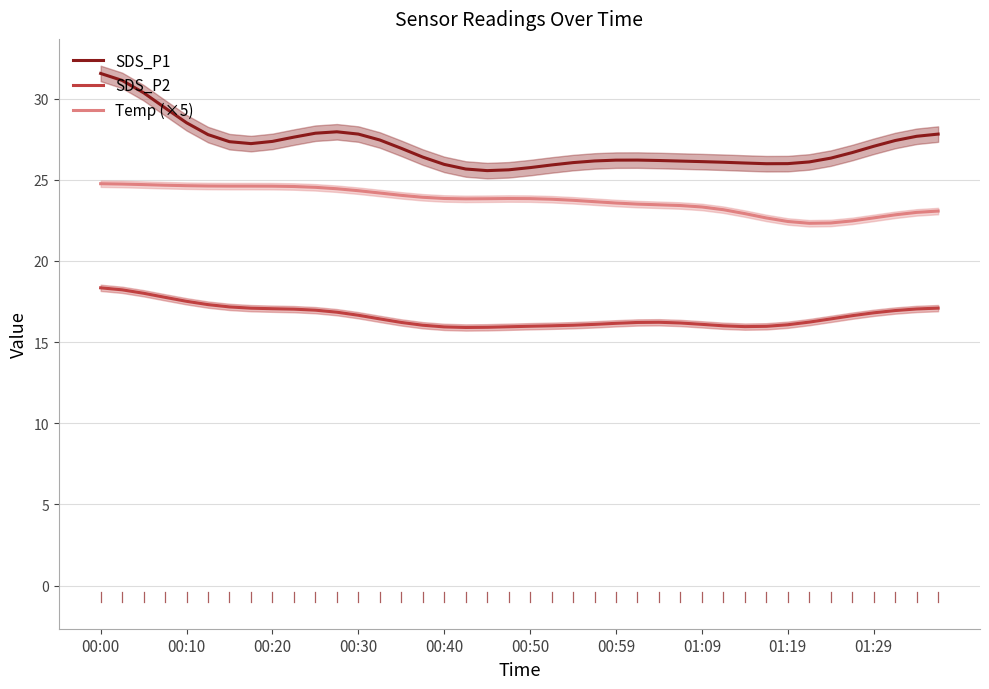

What are all the series names shown in the legend?

SDS_P1, SDS_P2, Temp (×5)